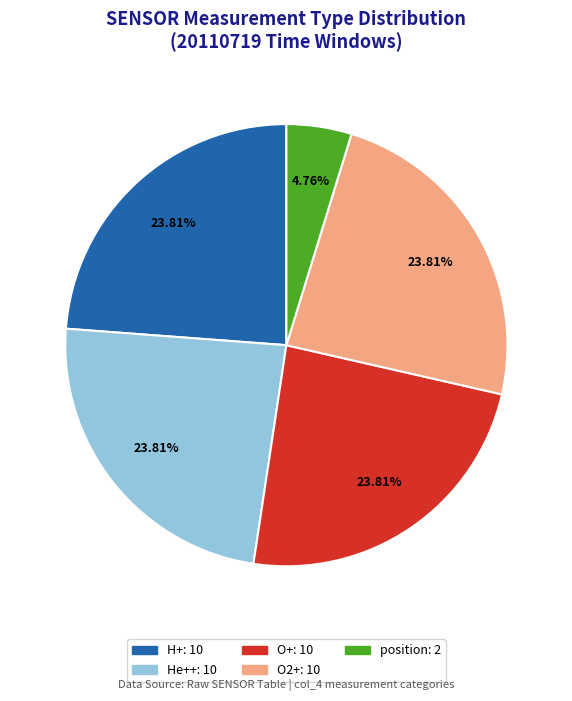

Is there a majority slice in this chart?

No